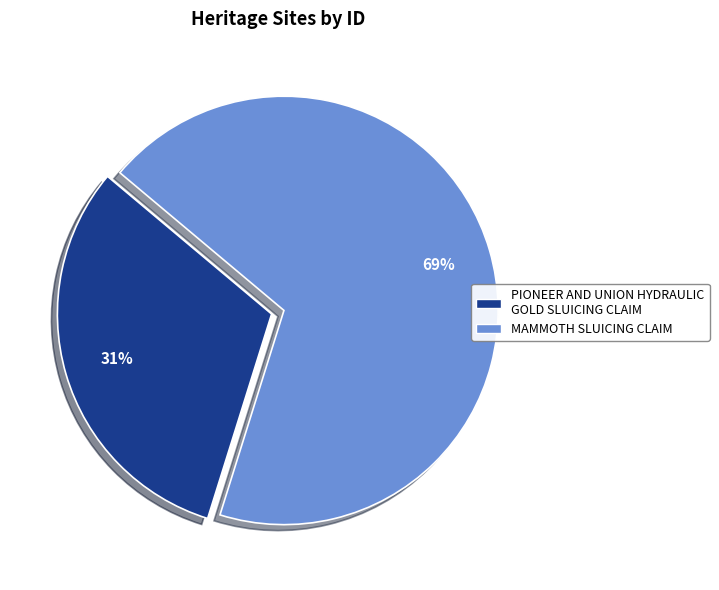

Which has a higher value, PIONEER AND UNION HYDRAULIC GOLD SLUICING CLAIM or MAMMOTH SLUICING CLAIM?

MAMMOTH SLUICING CLAIM